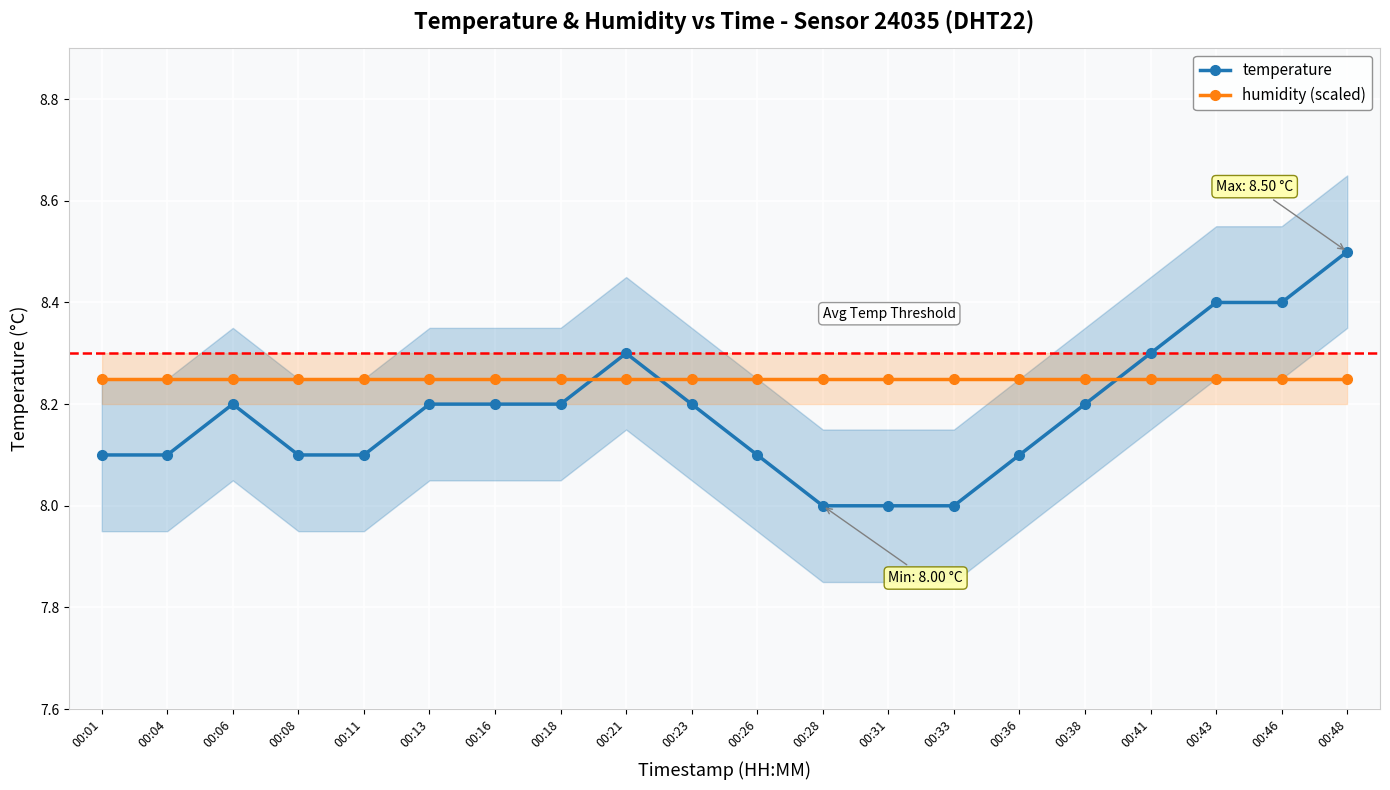

True or false: temperature has a value of 15.2 at 00:48.

False